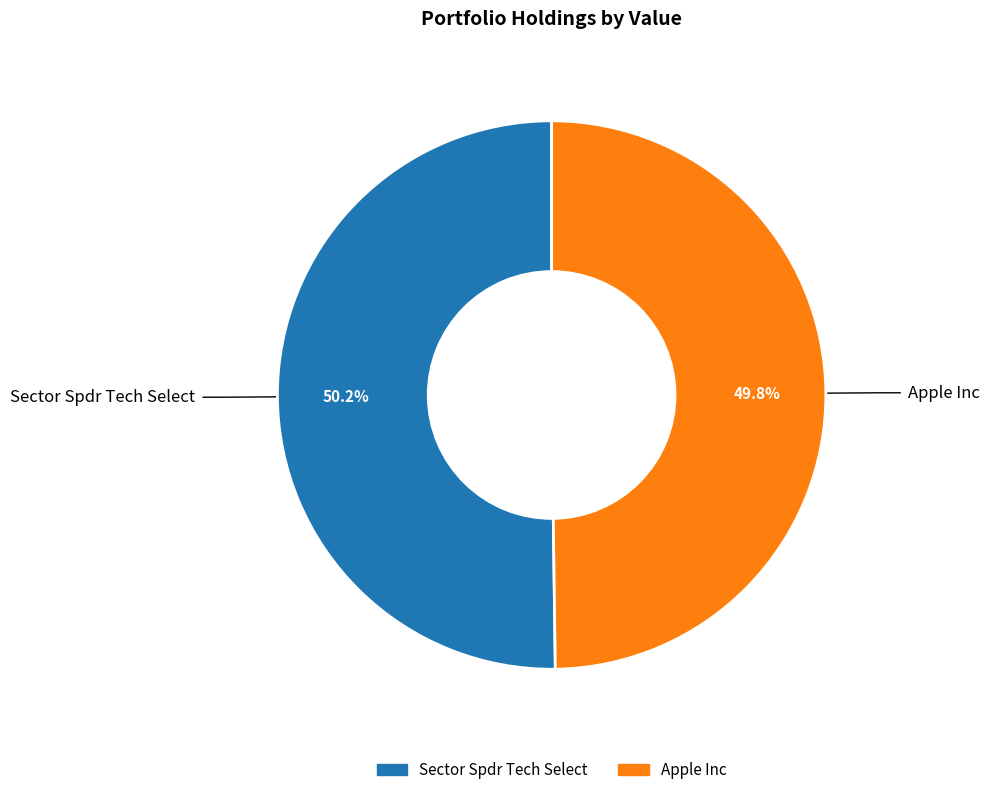

Approximately how many times larger is the value at Apple Inc compared to Sector Spdr Tech Select?

1.0